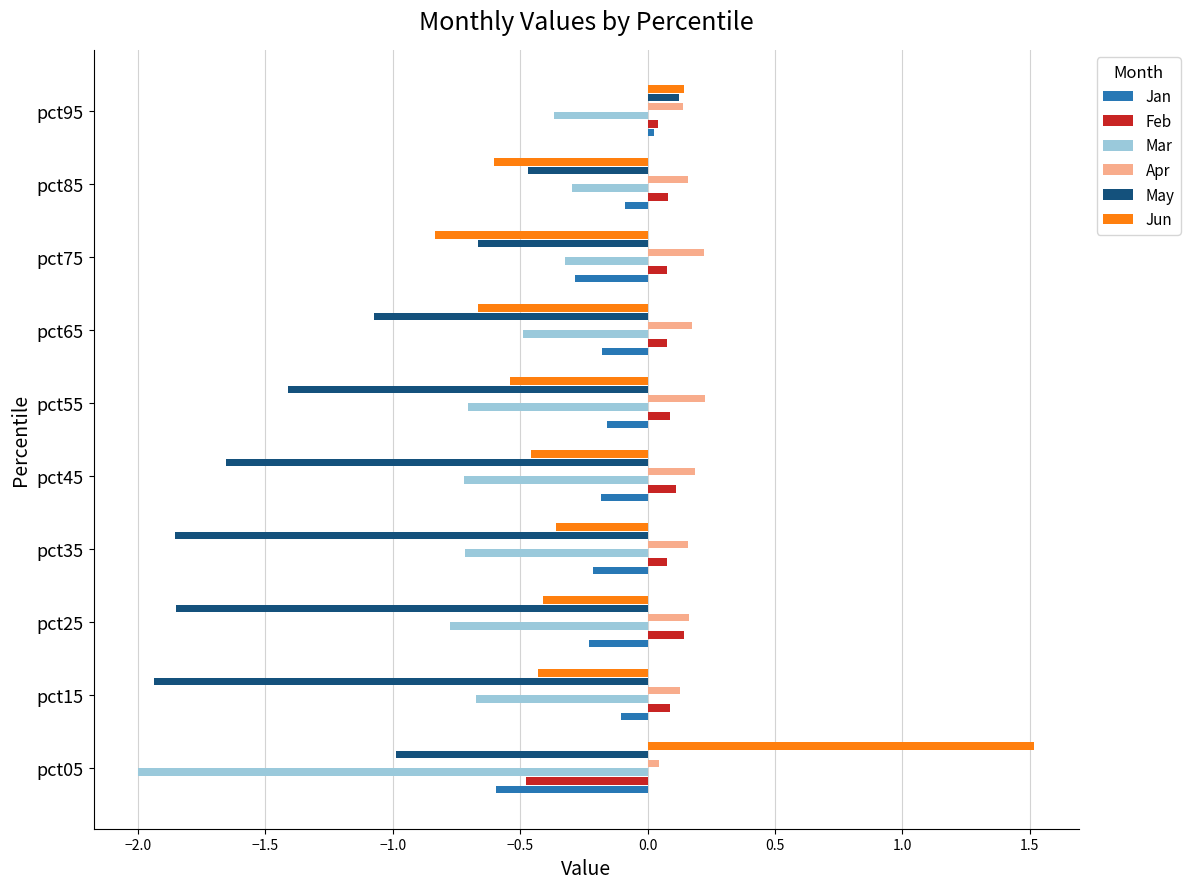

The value of Mar at pct75 is -0.6. True or false?

False